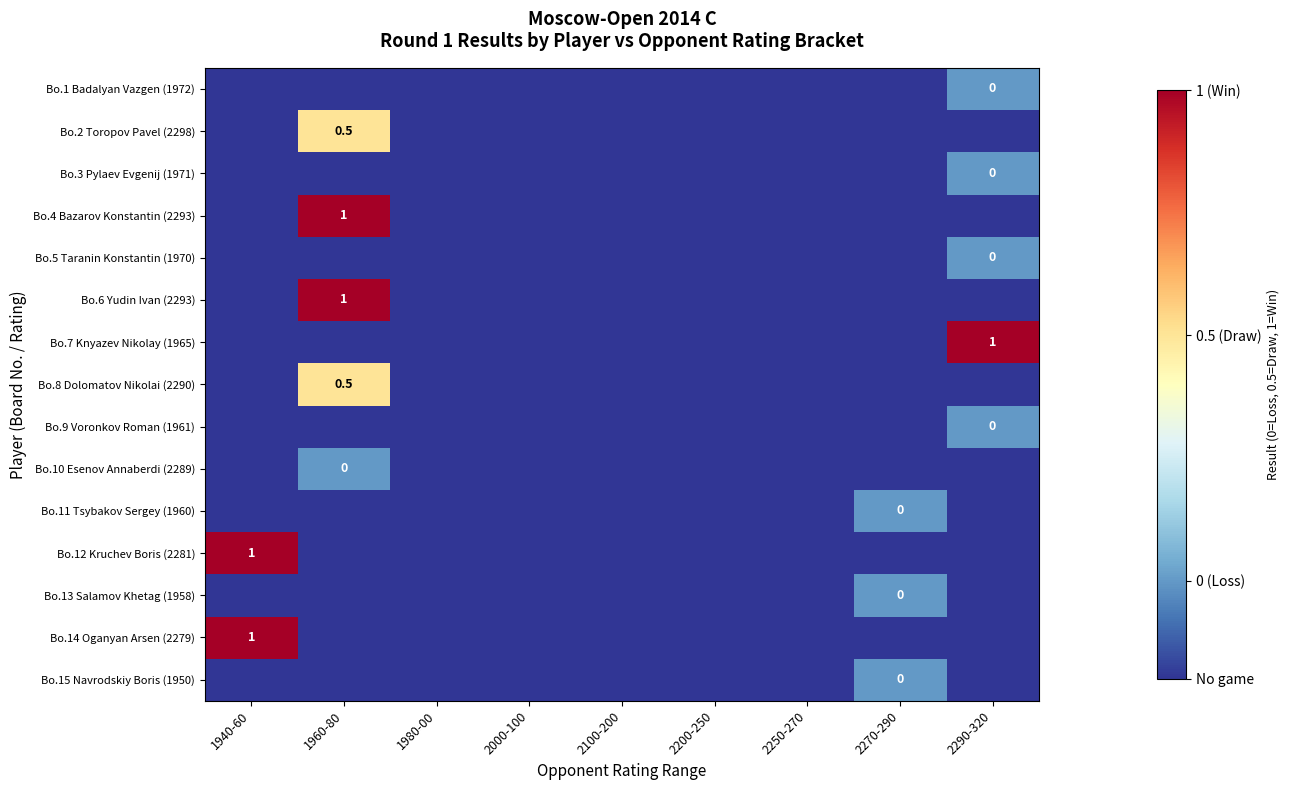

At which label does Bo.6 Yudin Ivan (2293) first exceed 0?

1960-80